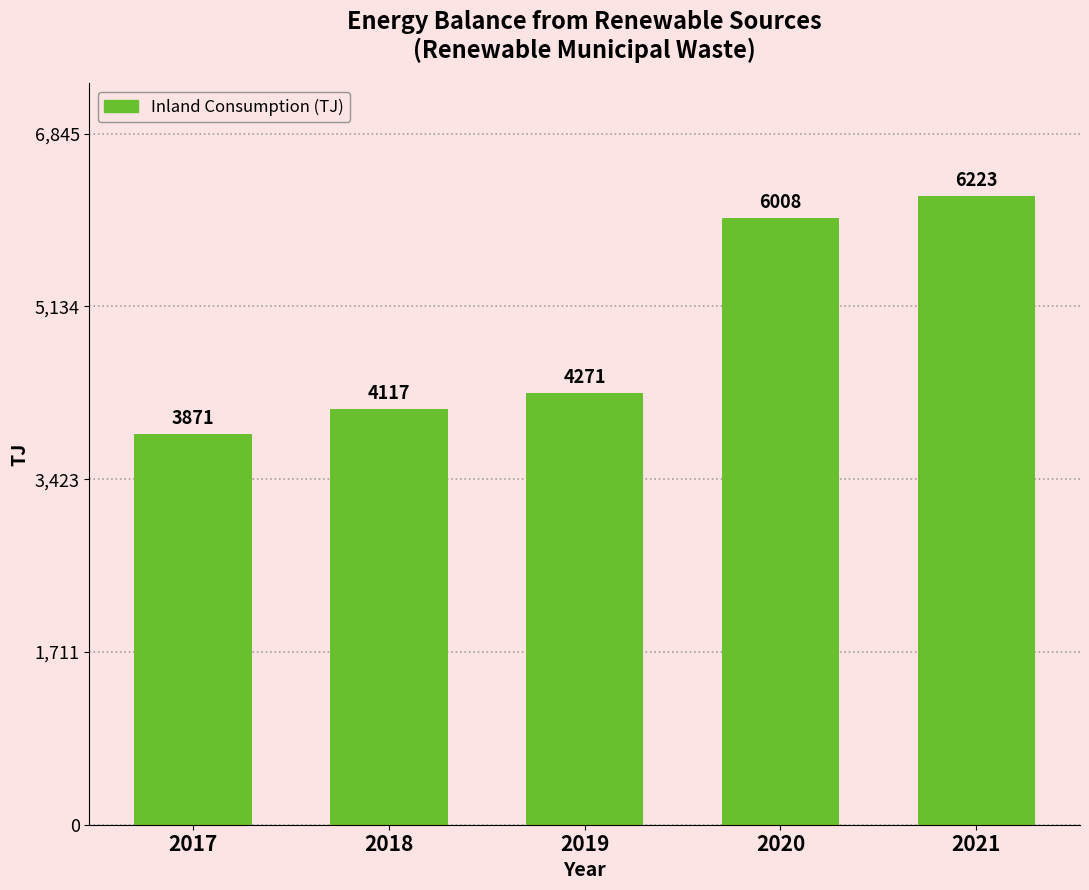

Rank the categories by value from highest to lowest.

2021, 2020, 2019, 2018, 2017